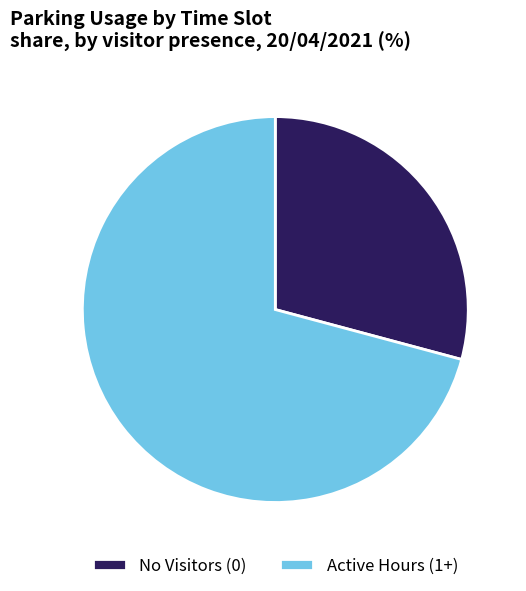

Rank the categories by value from highest to lowest.

Active Hours (1+), No Visitors (0)